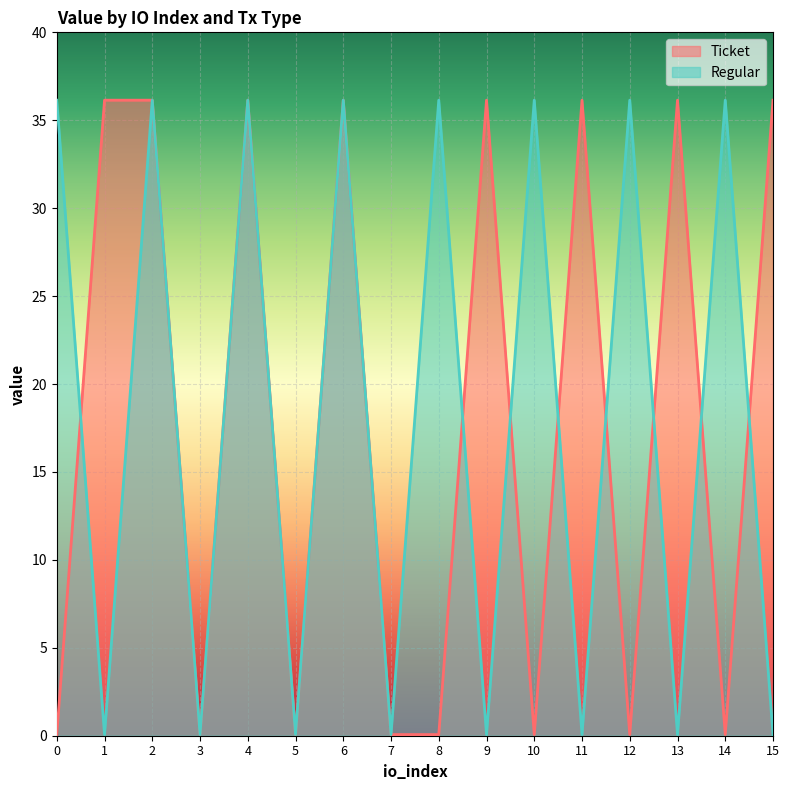

How many data points in Regular are above 36?

8